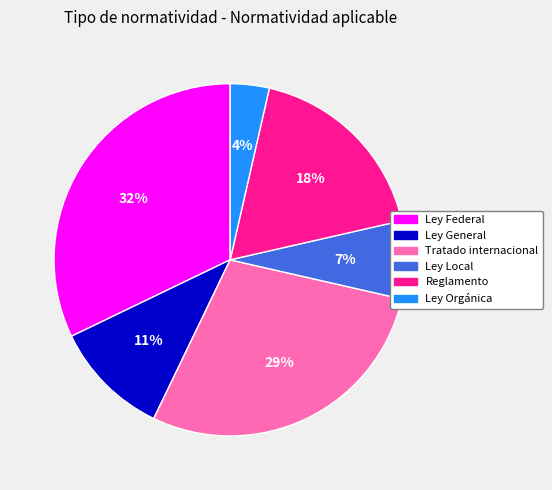

Do Tratado internacional and Reglamento together represent more than half of the pie?

No